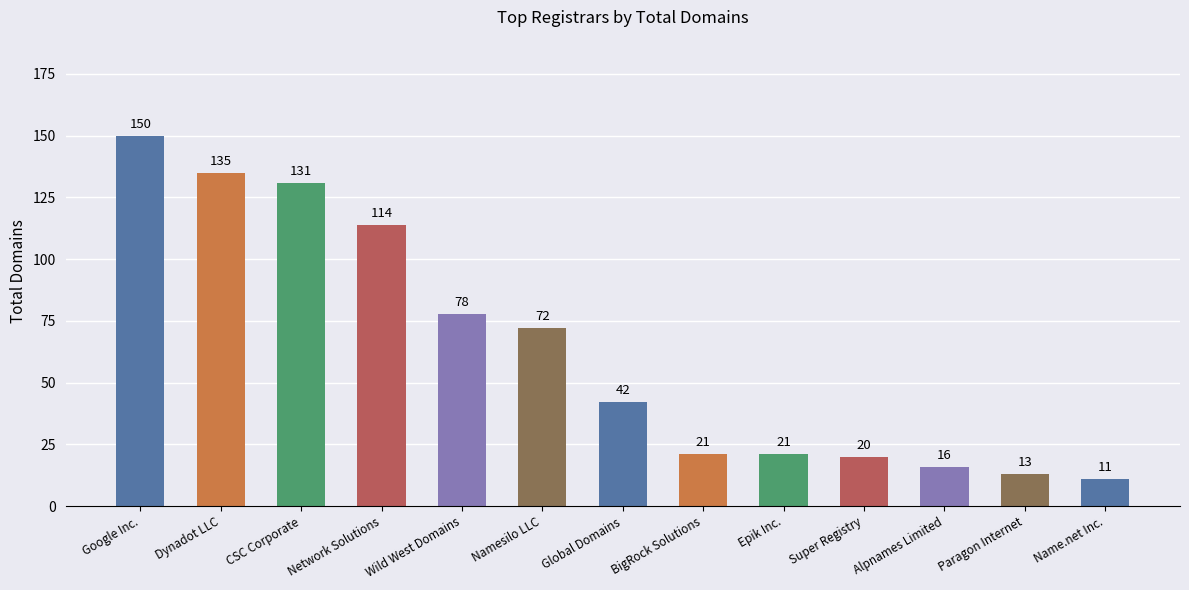

What is the label of the 1st bar from the left?

Google Inc.